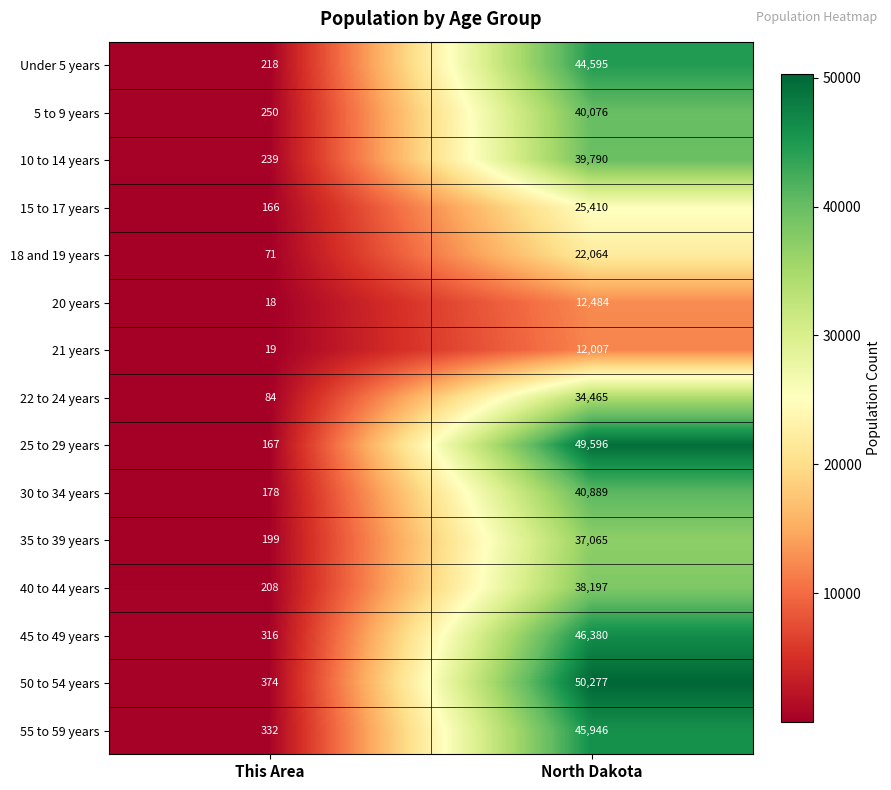

What is the sum of all 20 years values?

12502